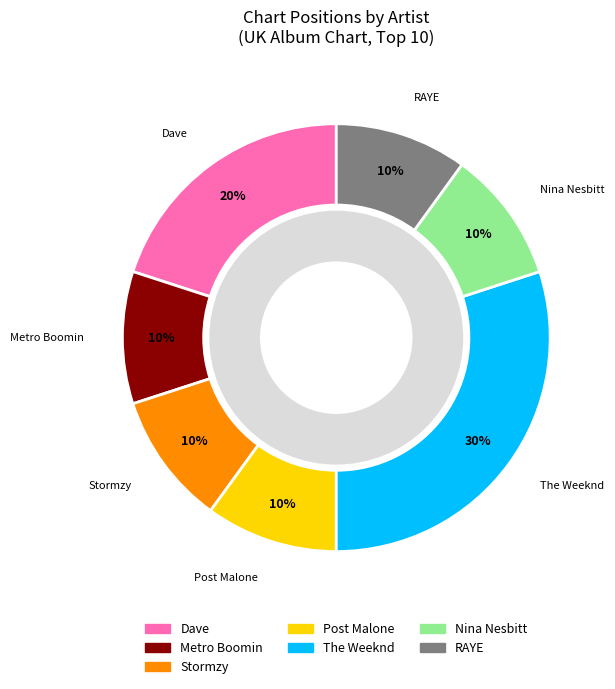

Is there any slice that represents more than half of the pie?

No